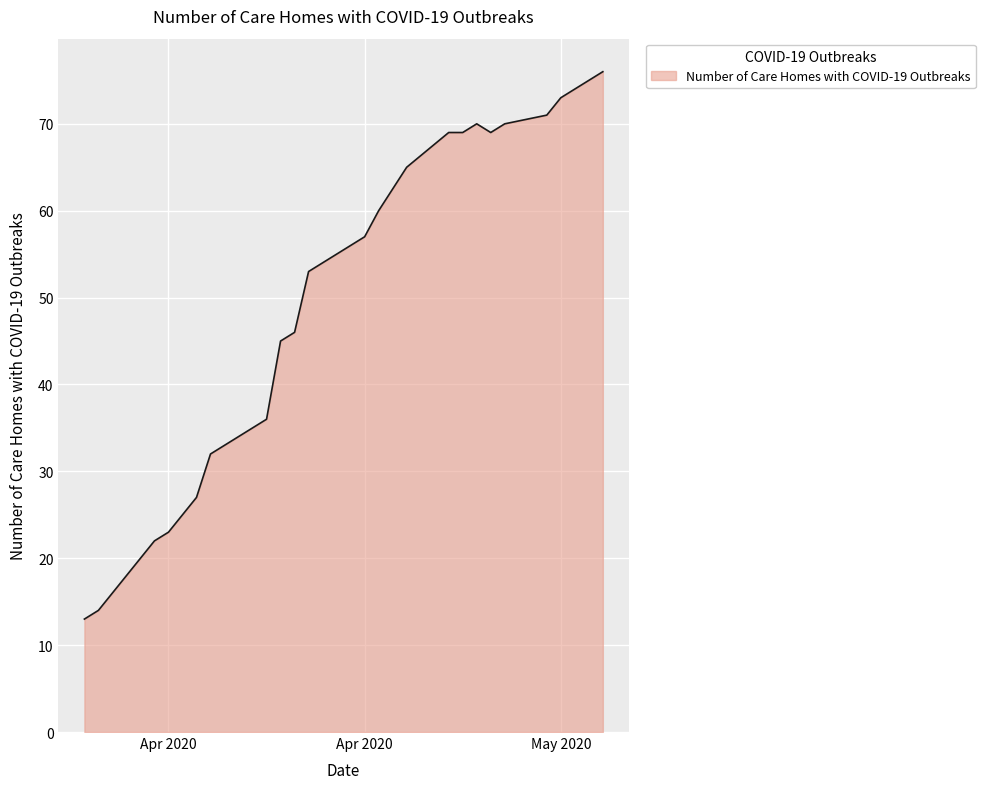

What is the maximum value shown in the chart?

76